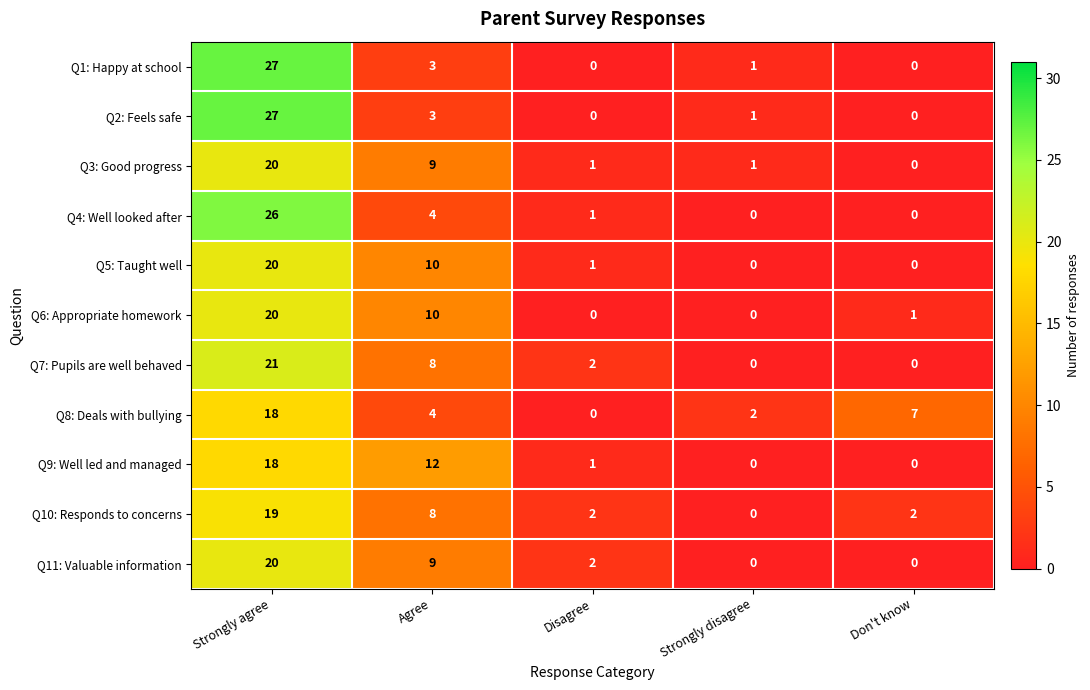

Count the number of data series in this chart.

11